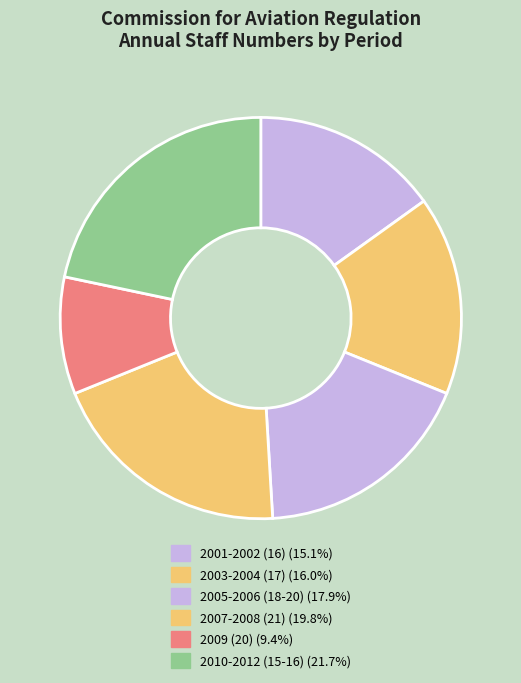

How many slices are in this pie chart?

6